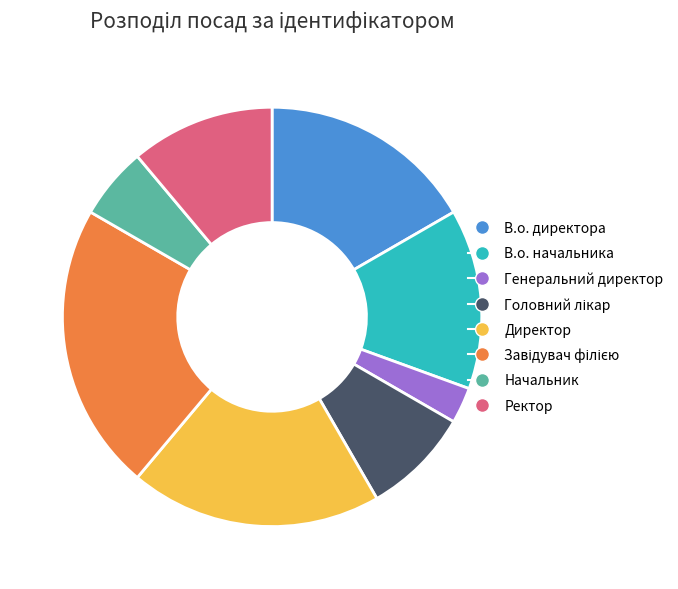

Is there a majority slice in this chart?

No